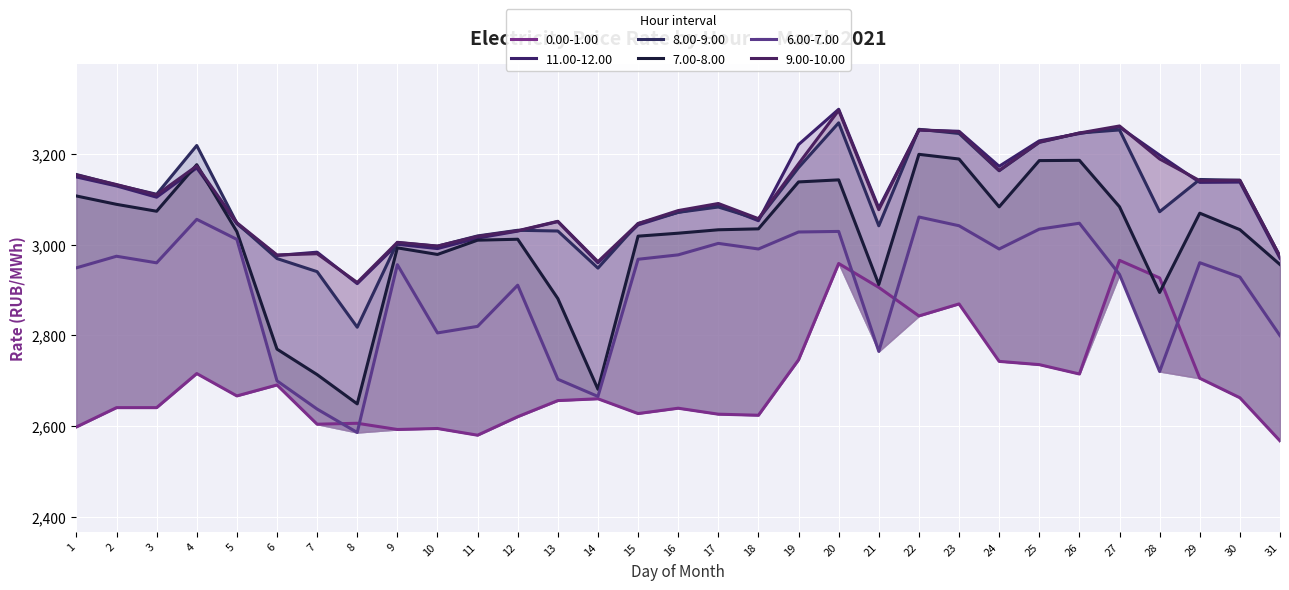

Count the number of categories in the chart.

31